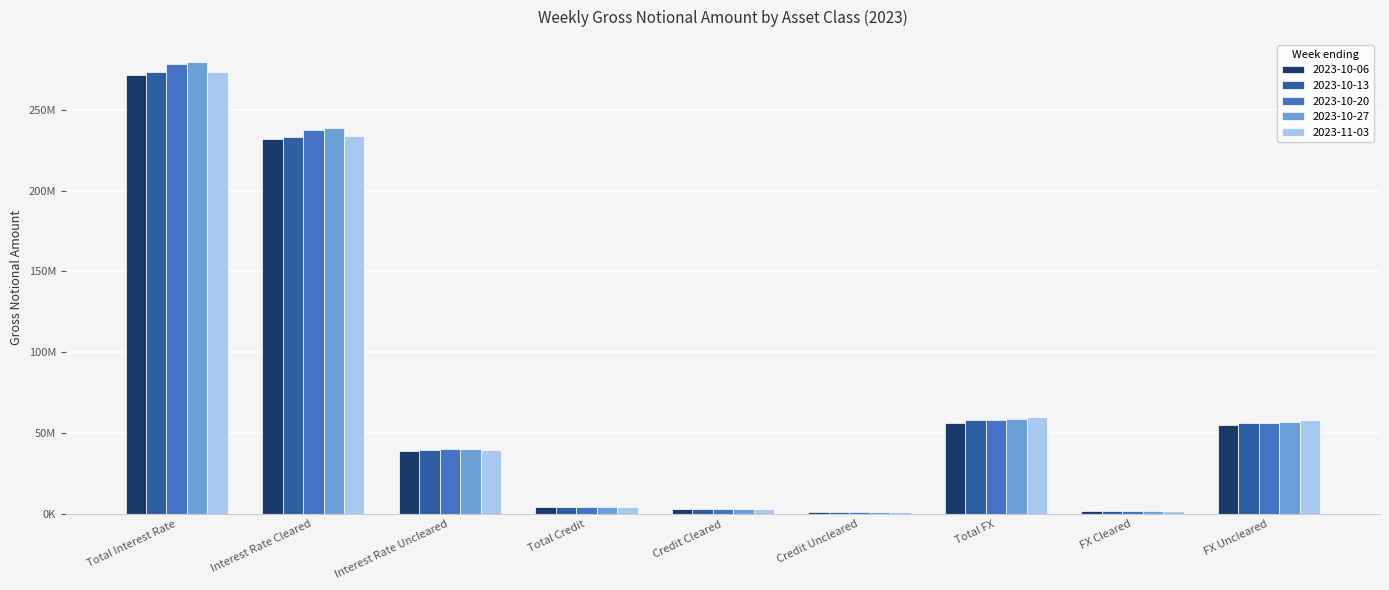

Reading left to right, transcribe all the data shown in this chart.

2023-10-06: Total Interest Rate=271155023	Interest Rate Cleared=231849810	Interest Rate Uncleared=39305213	Total Credit=4553564	Credit Cleared=3059188	Credit Uncleared=1494377	Total FX=56569583	FX Cleared=1757625	FX Uncleared=54811958
2023-10-13: Total Interest Rate=273012573	Interest Rate Cleared=233352790	Interest Rate Uncleared=39659783	Total Credit=4598222	Credit Cleared=3034765	Credit Uncleared=1563457	Total FX=57886202	FX Cleared=1749092	FX Uncleared=56137110
2023-10-20: Total Interest Rate=277945690	Interest Rate Cleared=237716196	Interest Rate Uncleared=40229493	Total Credit=4448452	Credit Cleared=3026165	Credit Uncleared=1422288	Total FX=58247774	FX Cleared=1839550	FX Uncleared=56408224
2023-10-27: Total Interest Rate=279156139	Interest Rate Cleared=238904867	Interest Rate Uncleared=40251272	Total Credit=4521386	Credit Cleared=3069972	Credit Uncleared=1451414	Total FX=58925814	FX Cleared=1894387	FX Uncleared=57031427
2023-11-03: Total Interest Rate=273119128	Interest Rate Cleared=233582786	Interest Rate Uncleared=39536342	Total Credit=4624237	Credit Cleared=3104052	Credit Uncleared=1520185	Total FX=59902002	FX Cleared=2016553	FX Uncleared=57885450